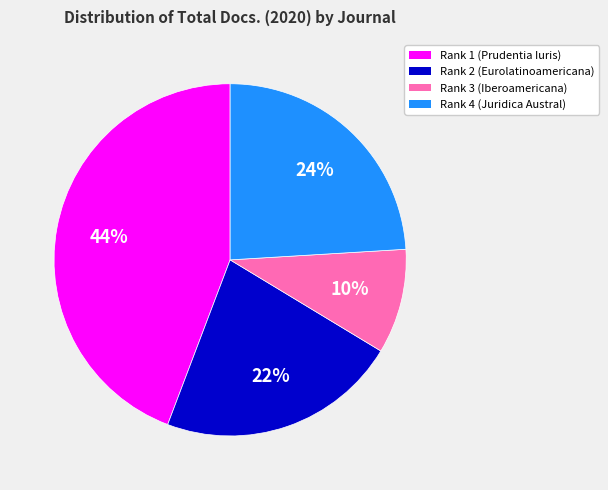

What is the ratio of the value at Rank 2 (Eurolatinoamericana) to the value at Rank 1 (Prudentia Iuris)?

0.5